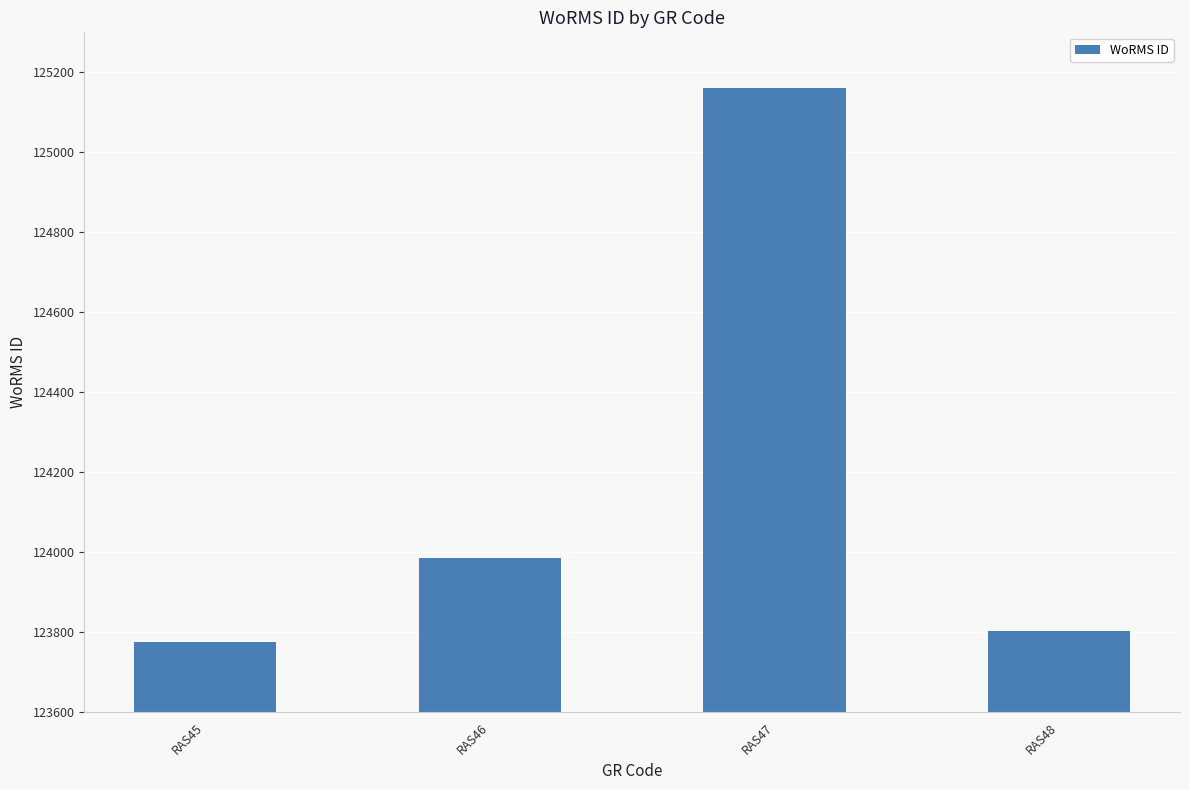

Reading right to left, what are all the values shown in this chart?

123803	125161	123987	123776